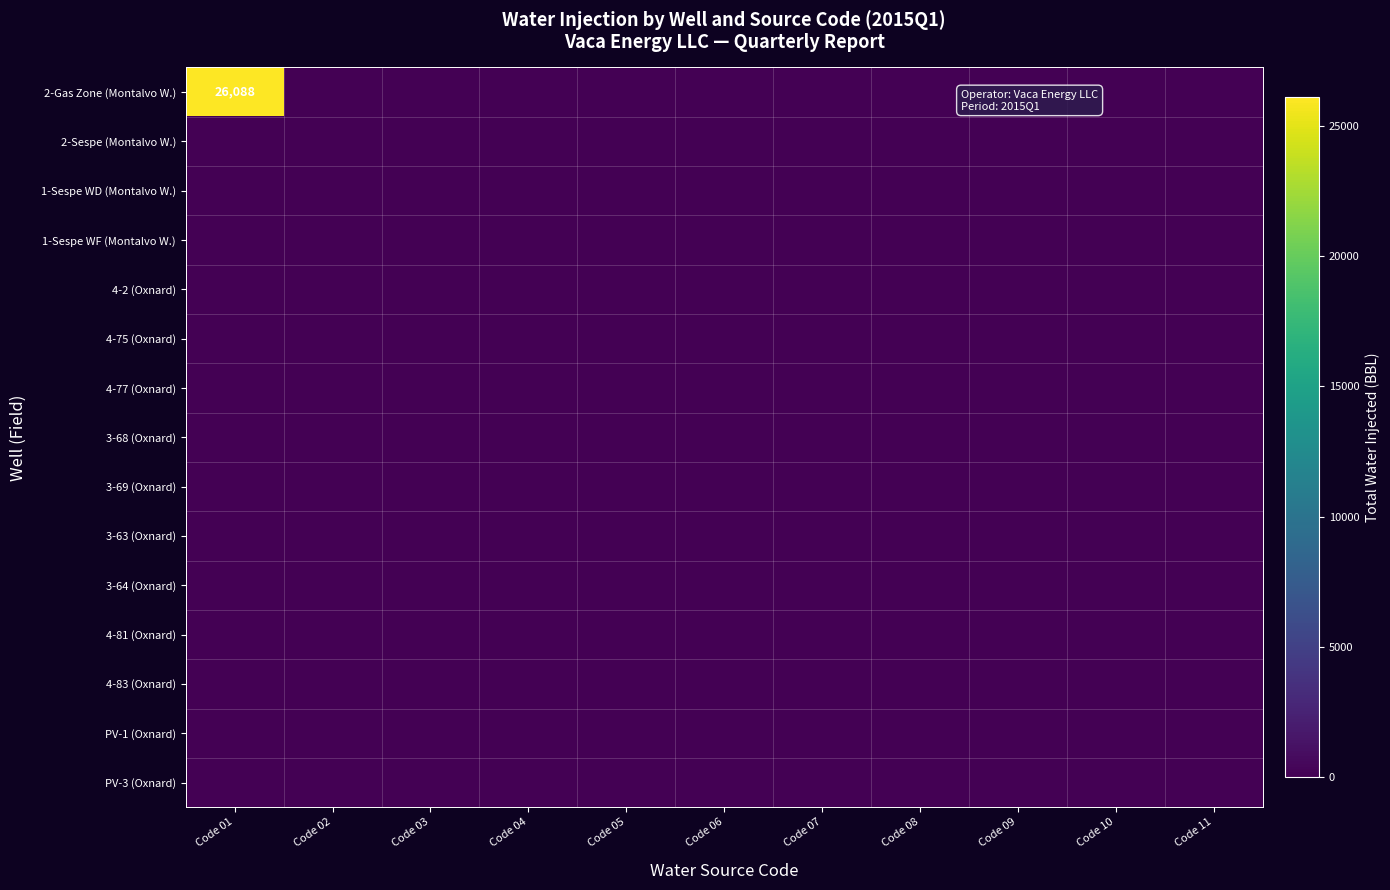

Between Code 03 and Code 04, which series saw the biggest shift?

2-Gas Zone (Montalvo W.)